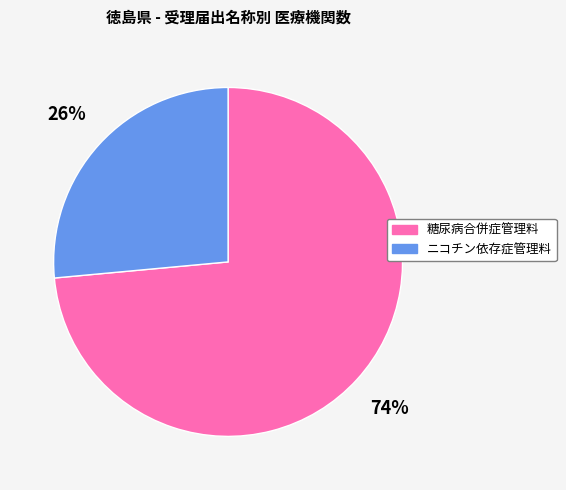

Is there a majority slice in this chart?

Yes